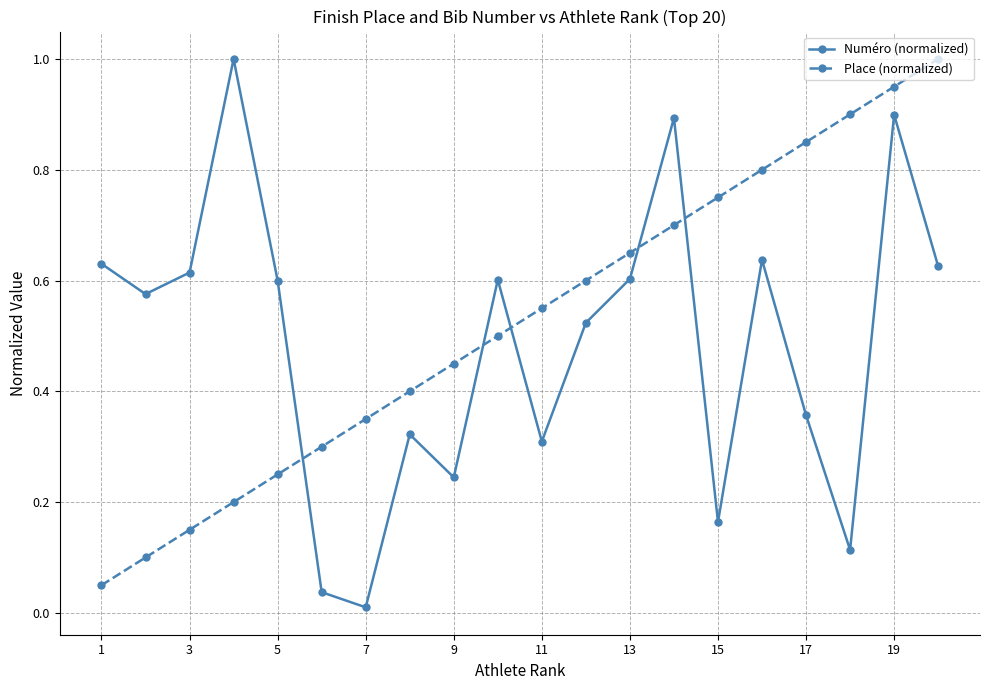

Which series ends up on top after the final intersection of Numéro (normalized) and Place (normalized)?

Place (normalized)